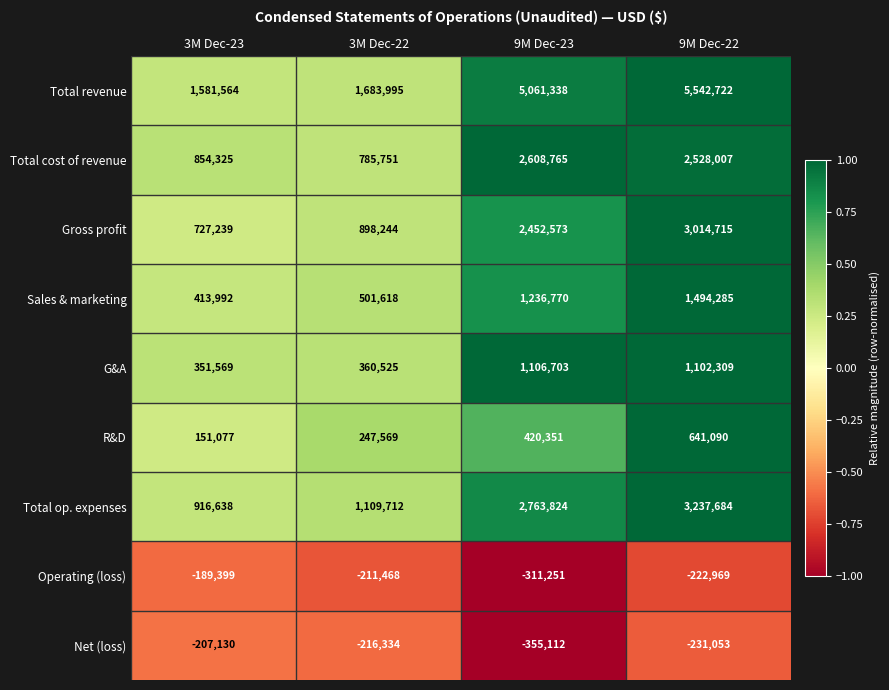

What is the minimum value shown in the chart?

-355112